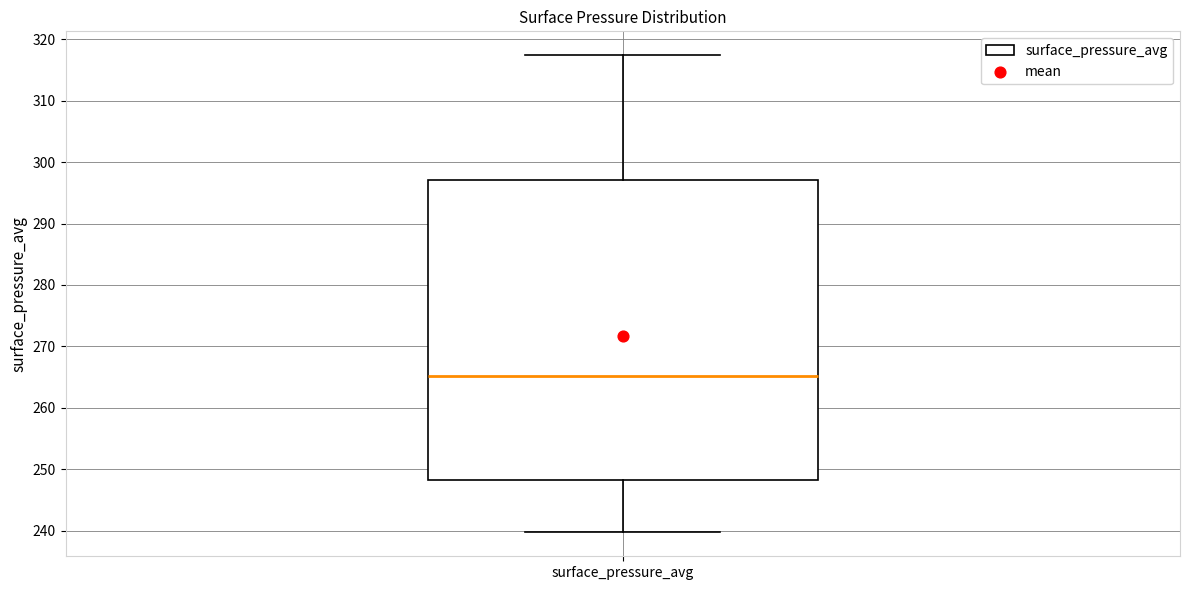

Where is the lower edge of the box for surface_pressure_avg on the y-axis? The values are not printed on the chart, so give them approximately, as read against the axis.

248